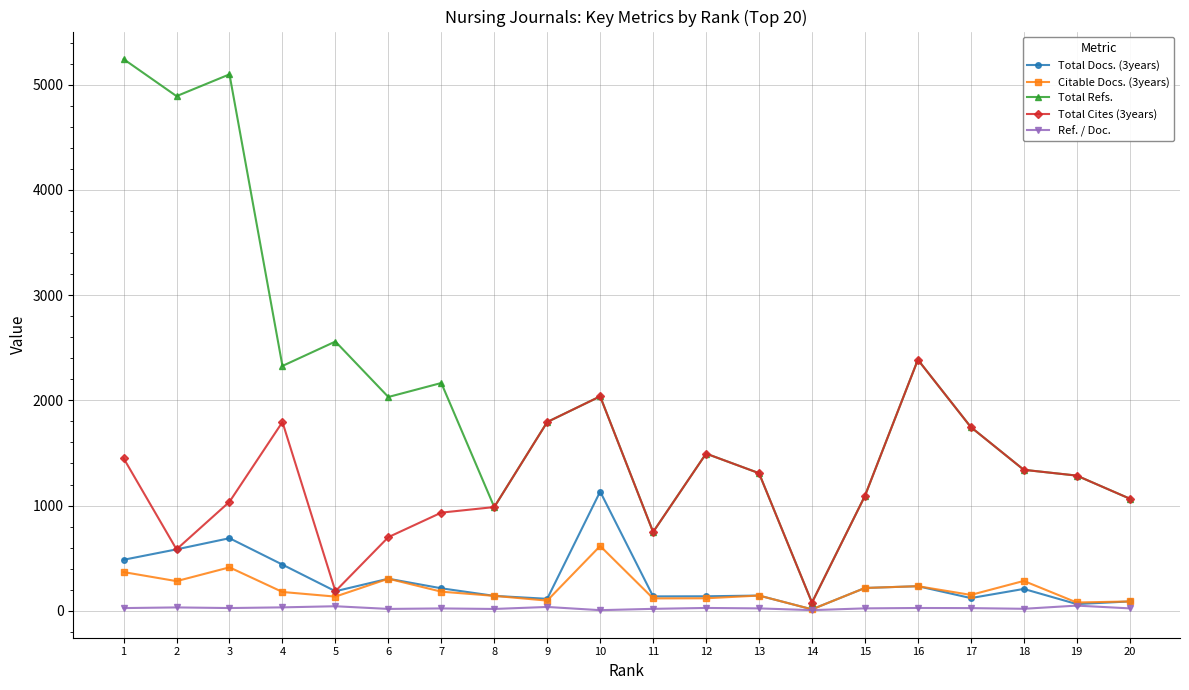

Is this an area chart (filled region under the line)?

No